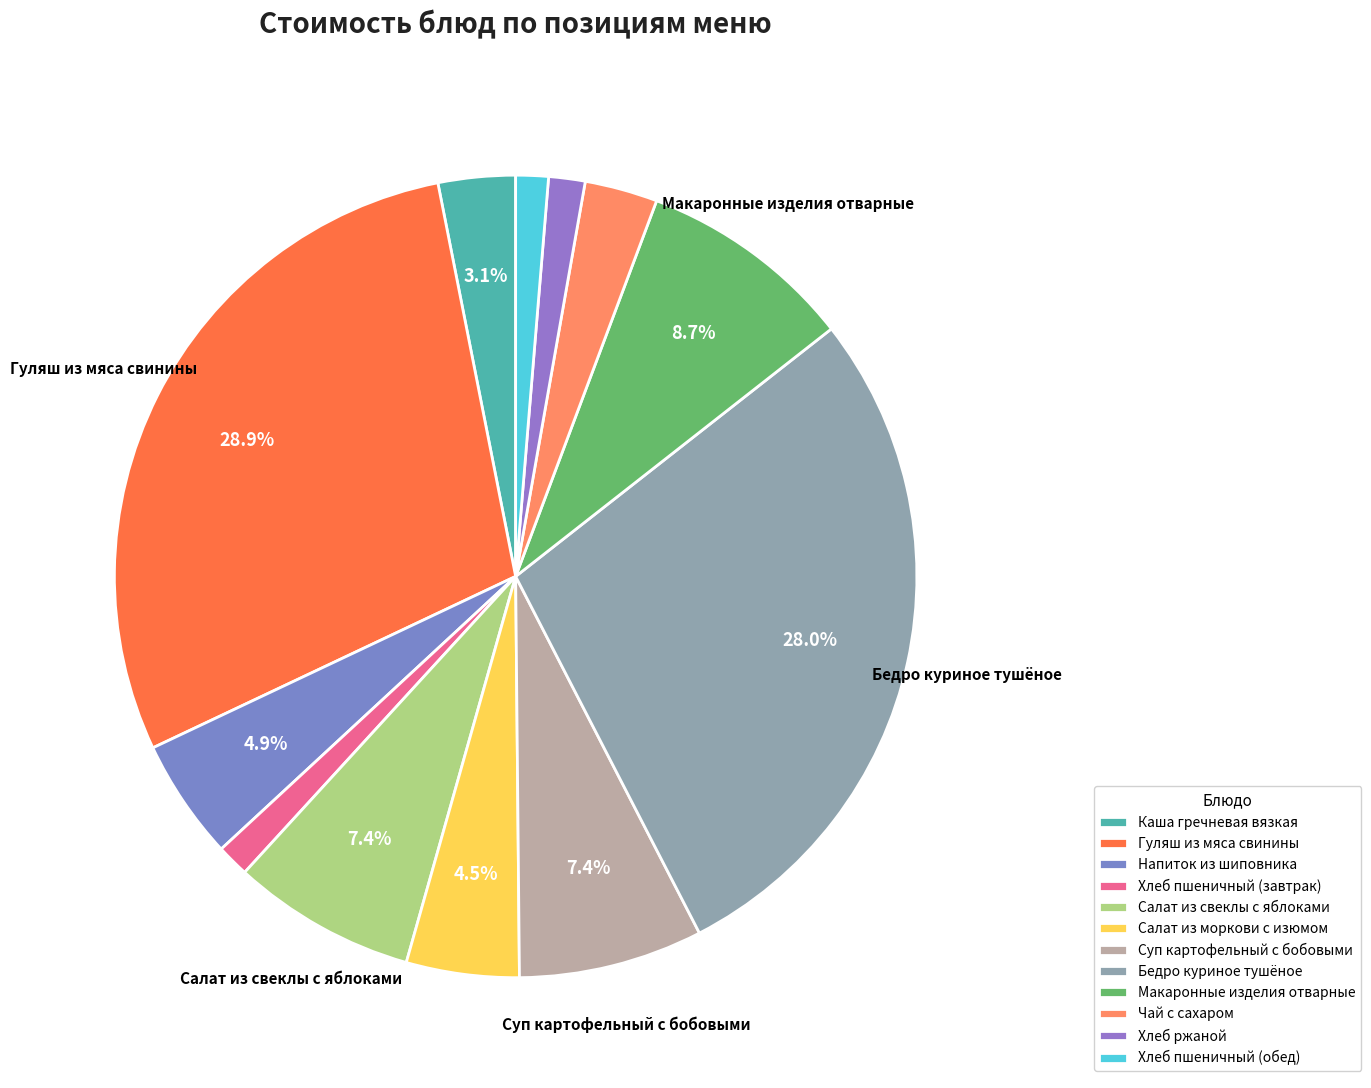

Which category has the biggest portion of the pie?

Гуляш из мяса свинины